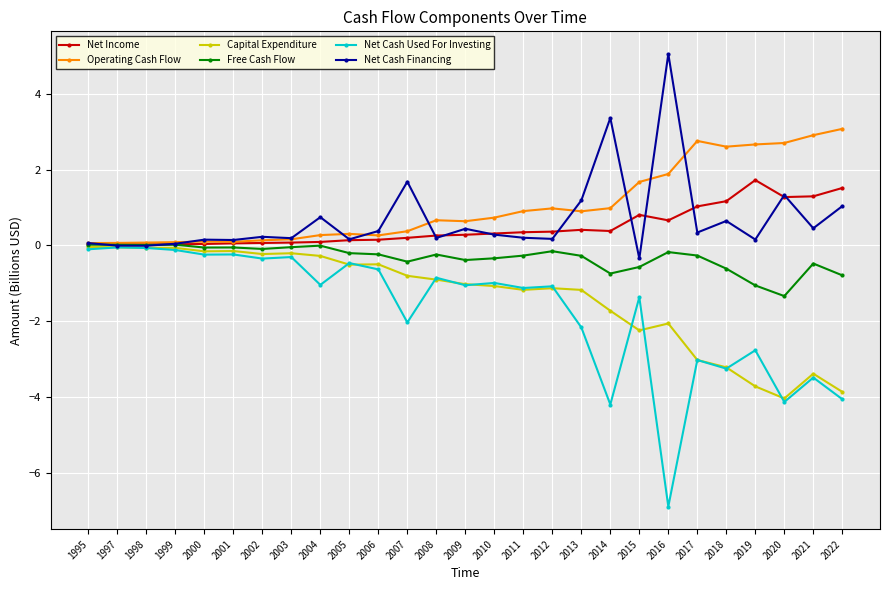

True or false: Net Income has a value of 0.8 at 2019.

False